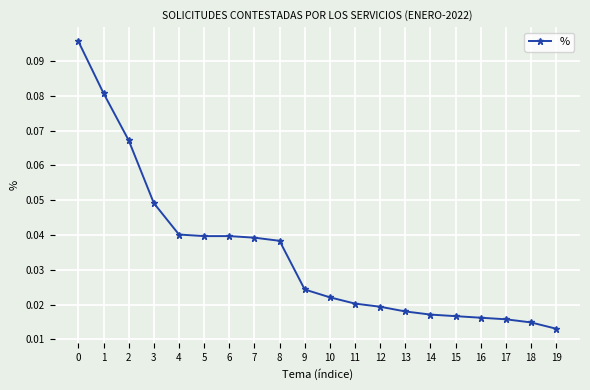

How many values are between 0 and 1?

20